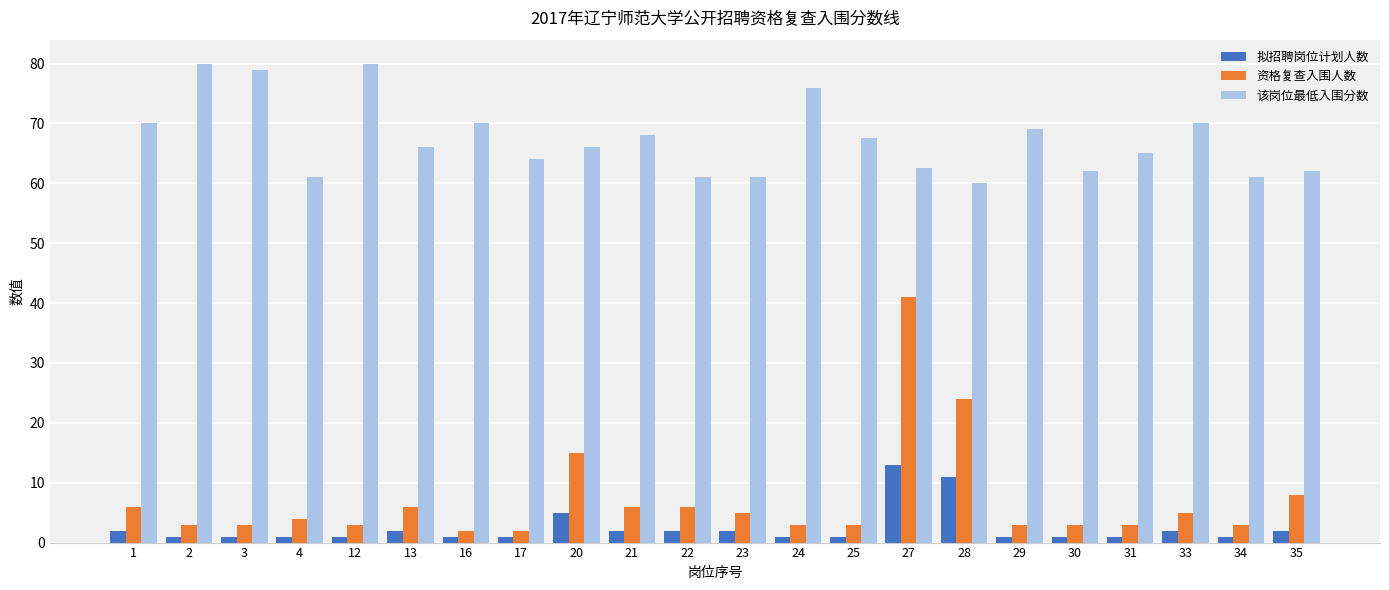

What is the average value of the 该岗位最低入围分数 series?

67.3